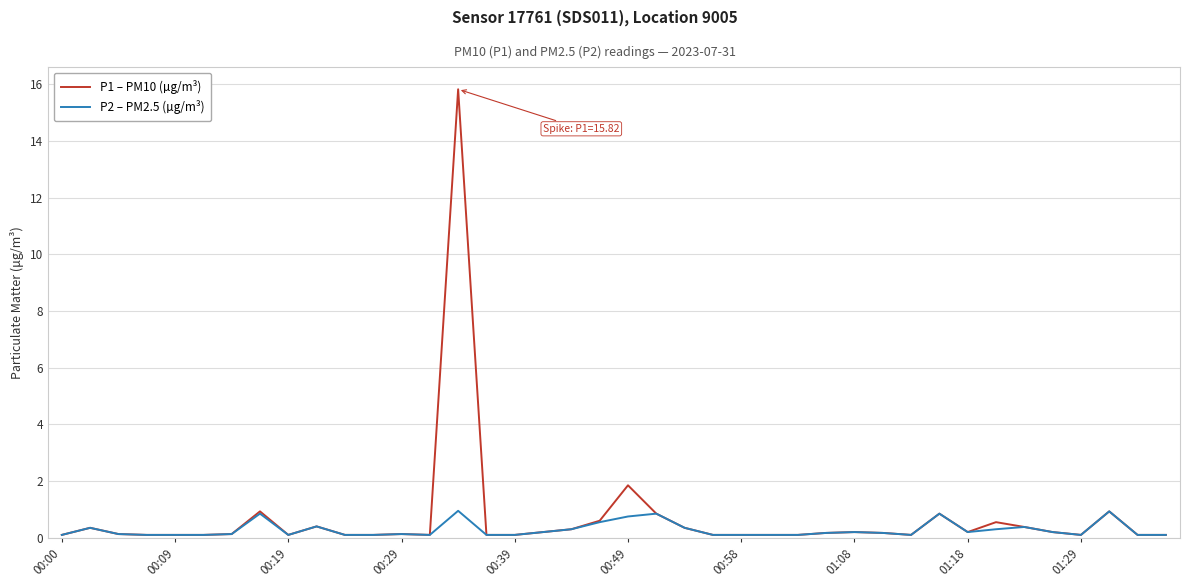

Rank the series by their maximum value, from highest to lowest.

P1 – PM10 (µg/m³), P2 – PM2.5 (µg/m³)